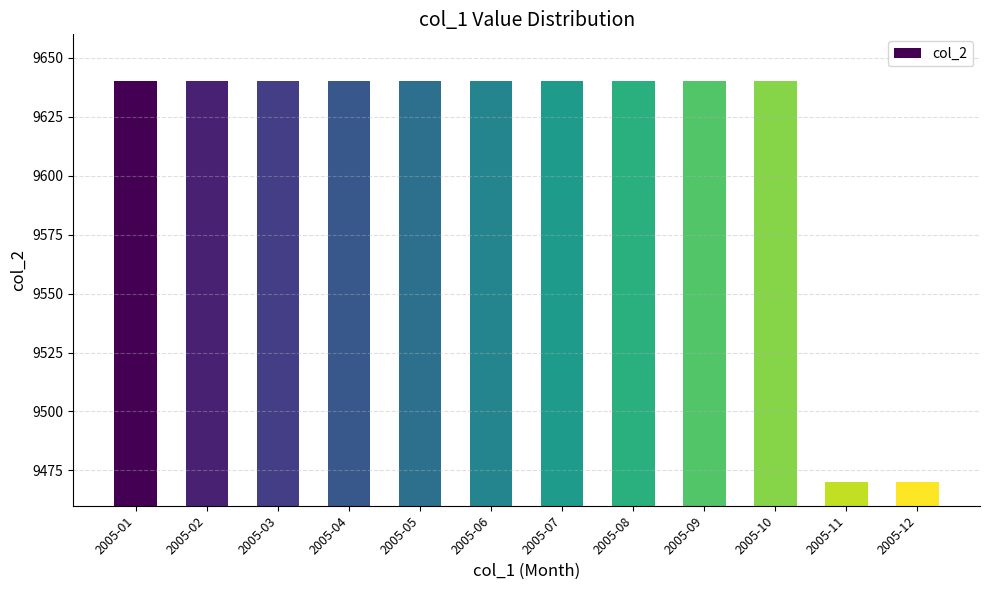

Is it true that the value at 2005-07 is 9640?

True